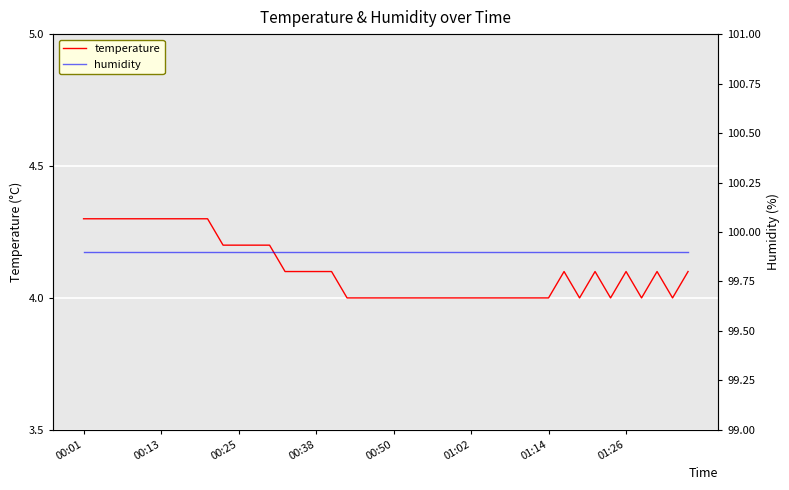

What position from the left is 26?

27